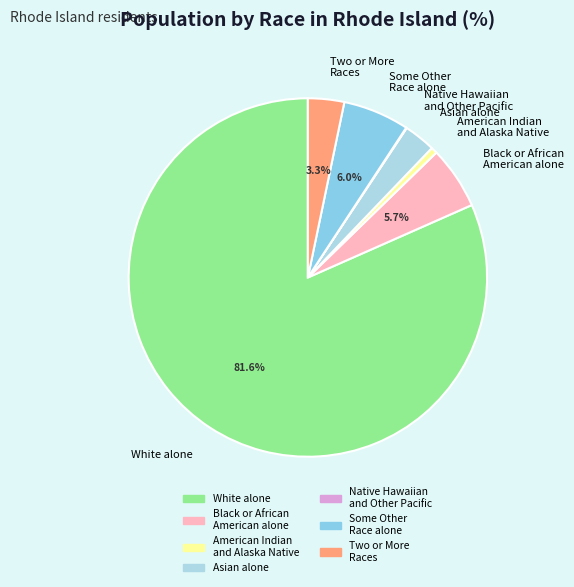

What is the majority slice?

White alone